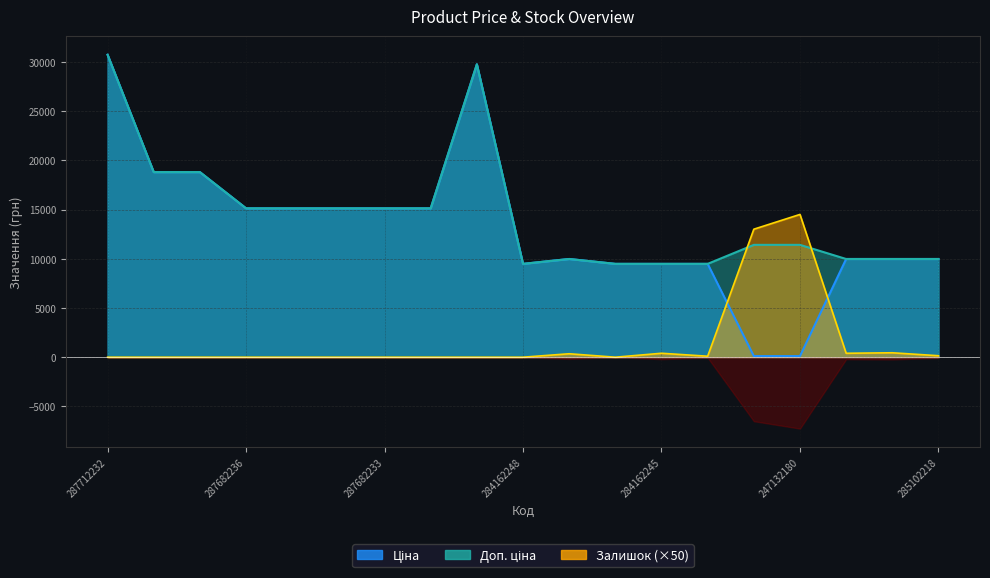

Does the chart have visible grid lines?

Yes